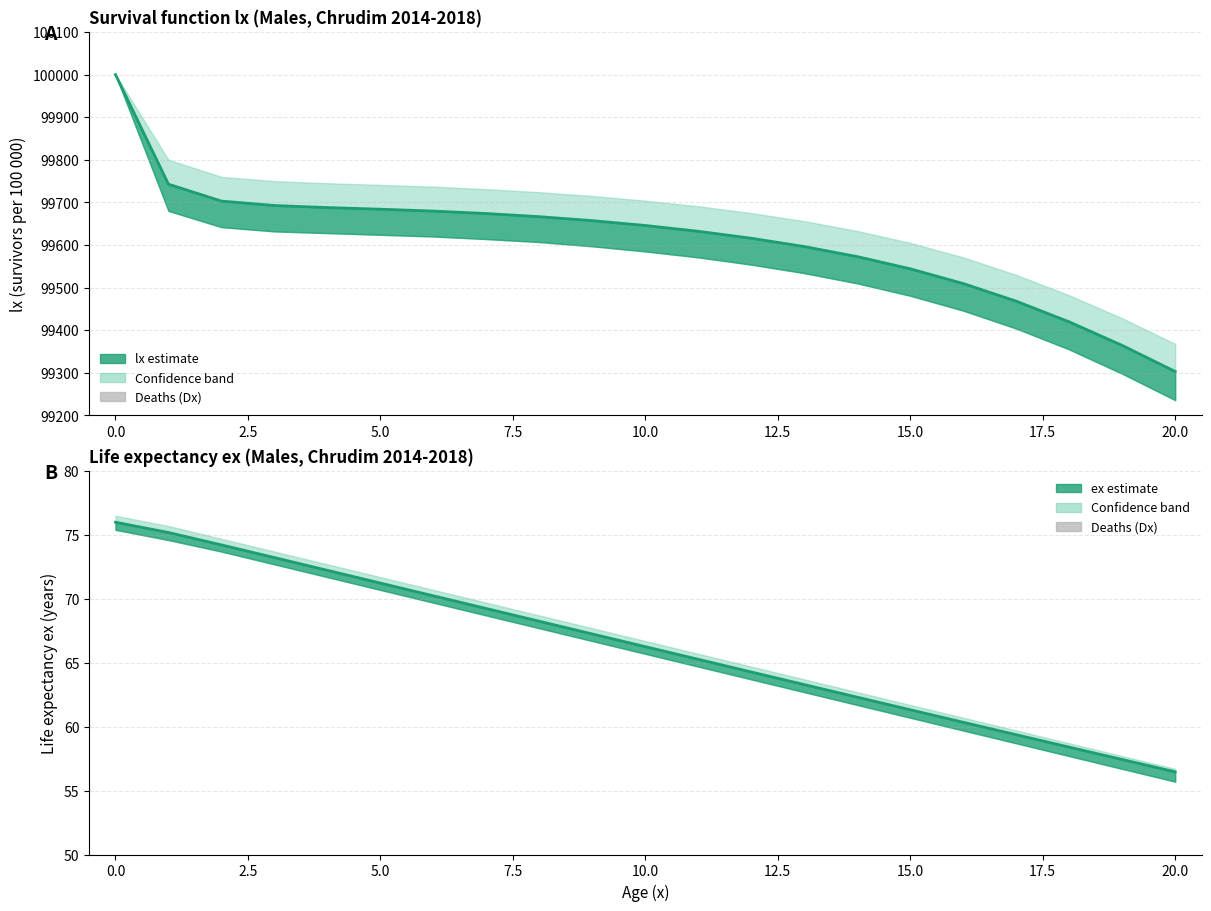

Is the value of ex at 19 greater than the value of Dx (deaths) at 2.5?

Yes